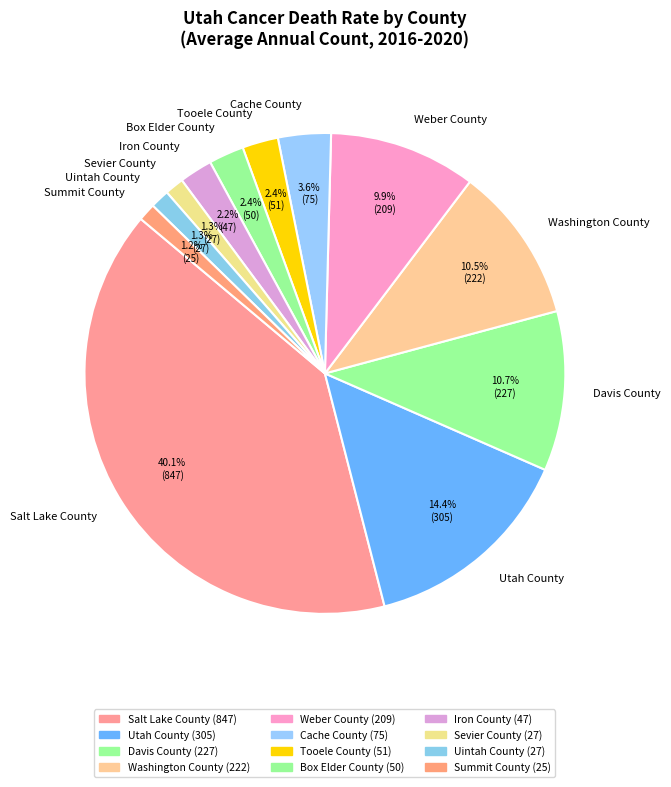

Does Utah County account for over 50% of the chart?

No